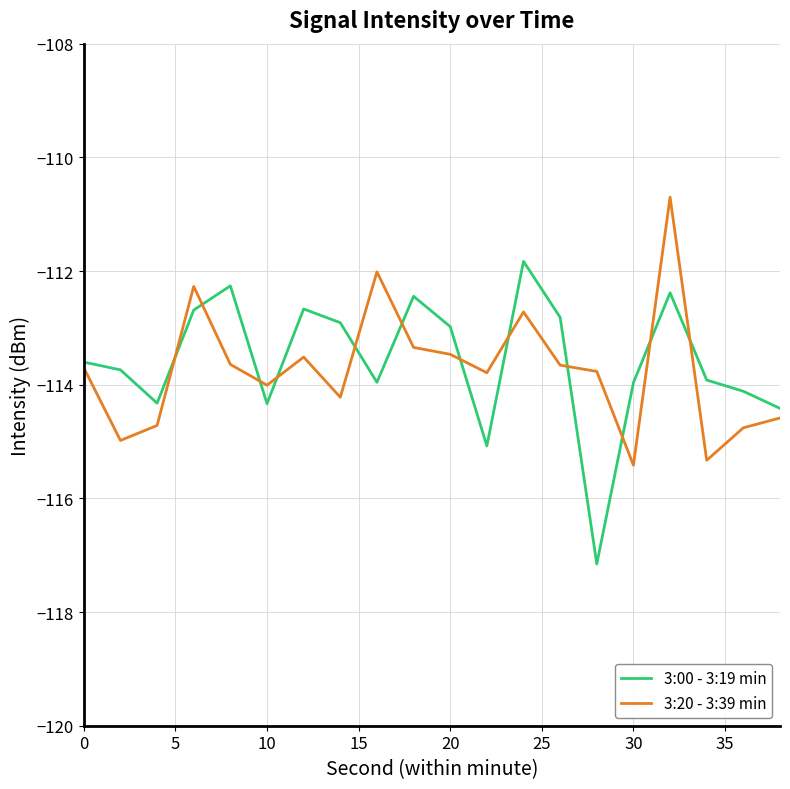

What is the minimum value shown in the chart?

-117.2